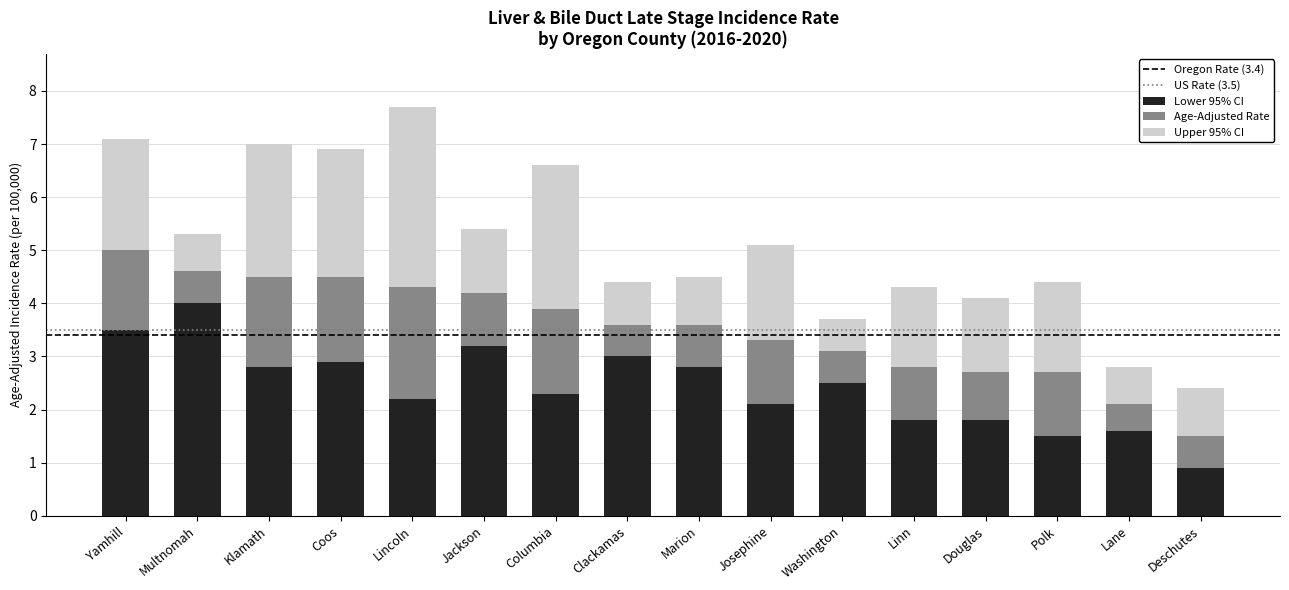

How many data points in Lower 95% CI are above 2?

11